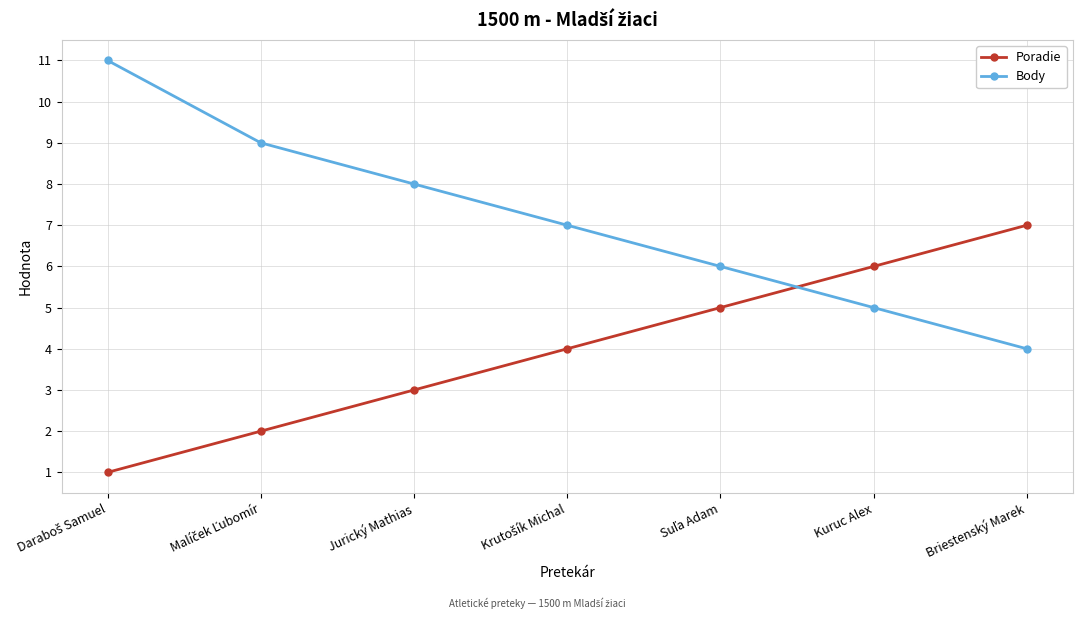

What is the approximate value of Body at Jurický Mathias?

8